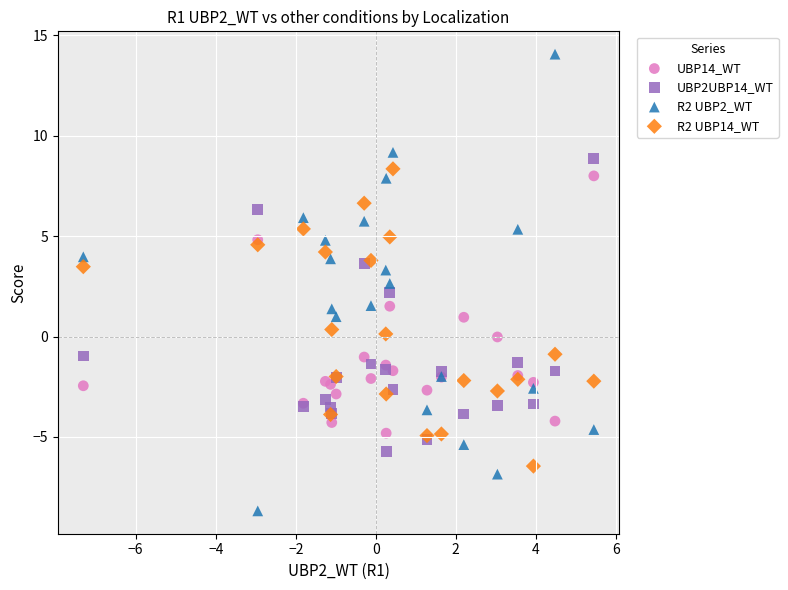

Which series contains the lowest Y value?

R2 UBP2_WT